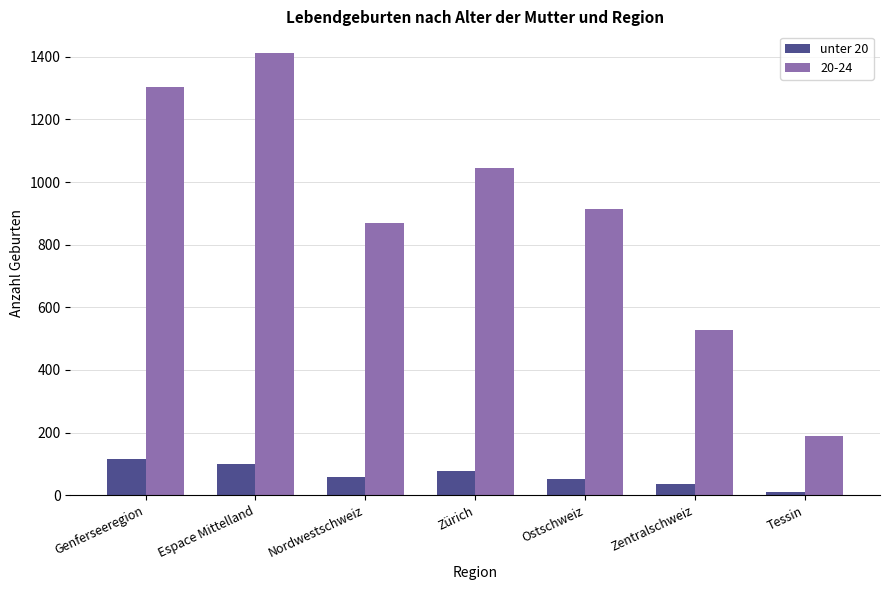

Reading left to right, list all the values displayed in this chart.

unter 20: Genferseeregion=115	Espace Mittelland=99	Nordwestschweiz=58	Zürich=78	Ostschweiz=51	Zentralschweiz=35	Tessin=10
20-24: Genferseeregion=1303	Espace Mittelland=1411	Nordwestschweiz=870	Zürich=1046	Ostschweiz=913	Zentralschweiz=527	Tessin=189